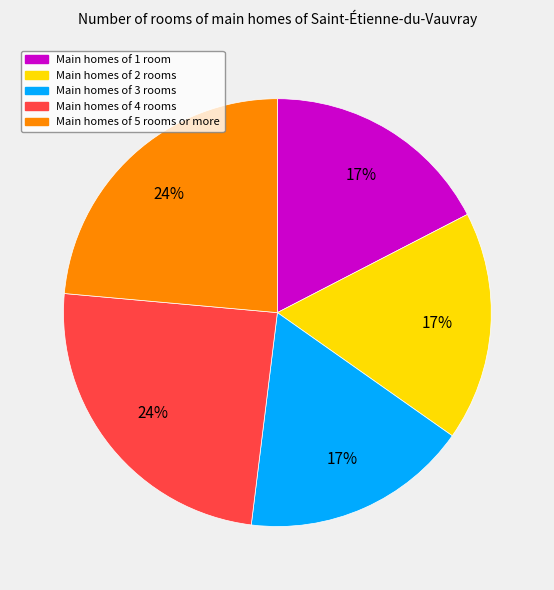

To the nearest percent, what is the average slice percentage?

20%